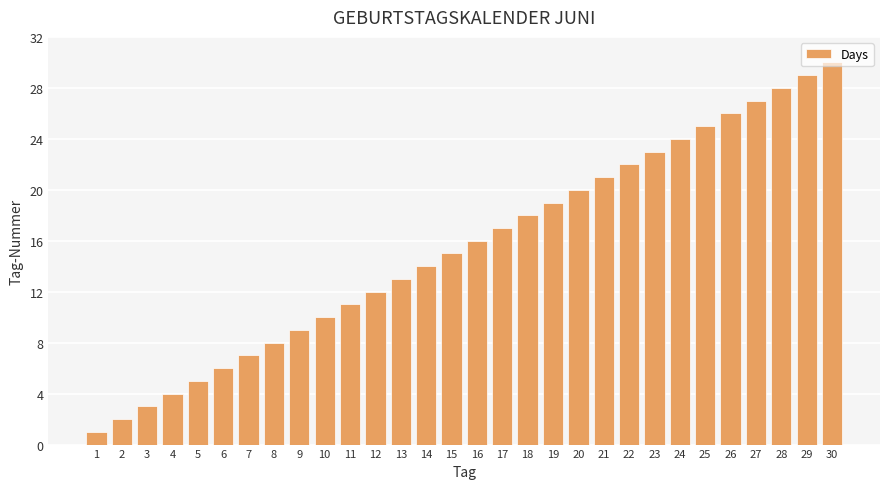

Are the bars grouped side by side (vs. stacked)?

No